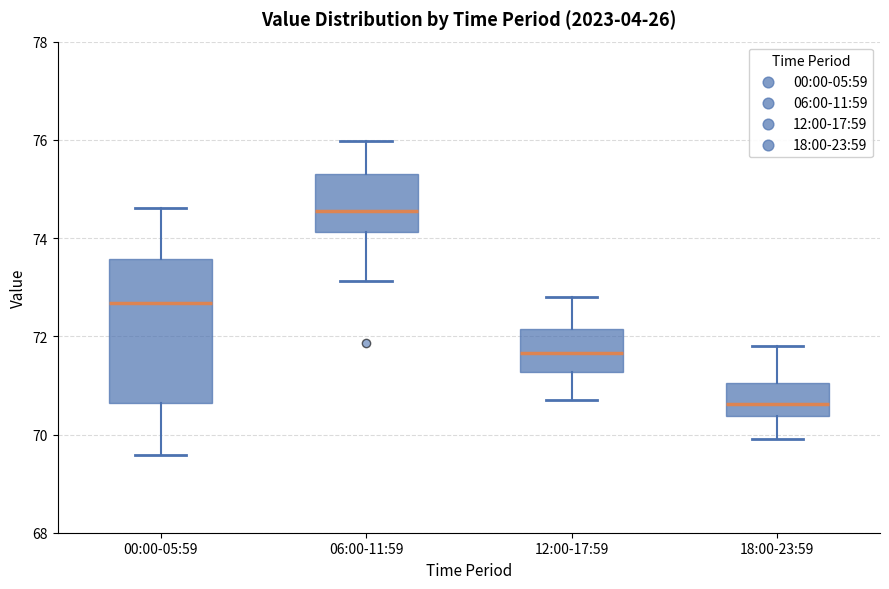

Reading left to right, transcribe this box plot: for each box, give where its median line is, the range the box spans, and where its two whiskers end, as read against the y-axis. The values are not printed on the chart, so give them approximately, as read against the axis.

00:00-05:59: median 72.6, box 70.6 to 73.6, whiskers 69.6 to 74.6
06:00-11:59: median 74.6, box 74.2 to 75.4, whiskers 73.2 to 76.0
12:00-17:59: median 71.6, box 71.2 to 72.2, whiskers 70.8 to 72.8
18:00-23:59: median 70.6, box 70.4 to 71.0, whiskers 70.0 to 71.8